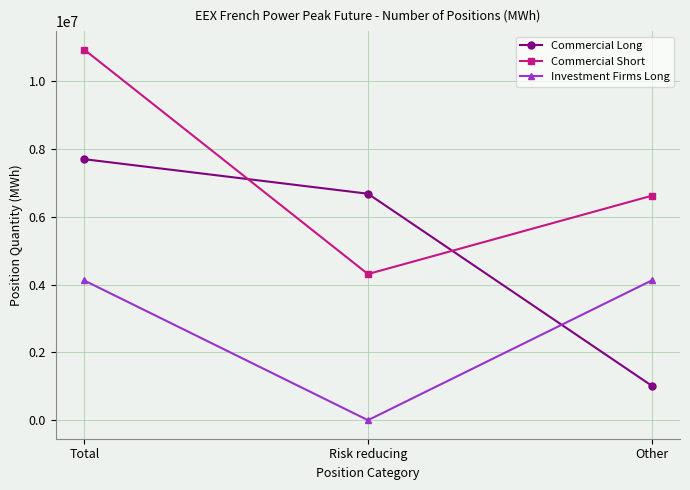

How many series are shown in this chart?

3